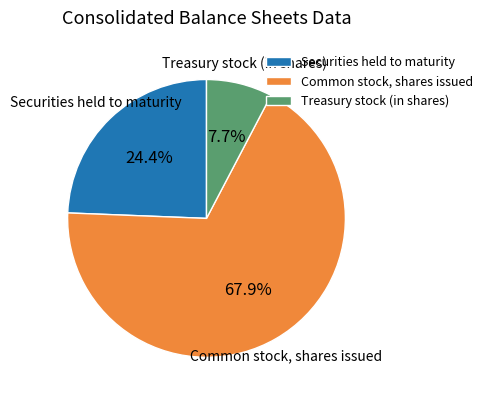

To the nearest percent, what percentage of the pie is Common stock, shares issued?

68%